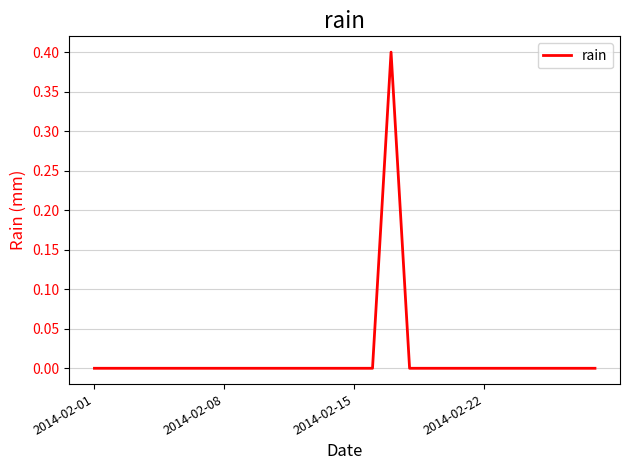

What is the greatest value displayed?

0.4